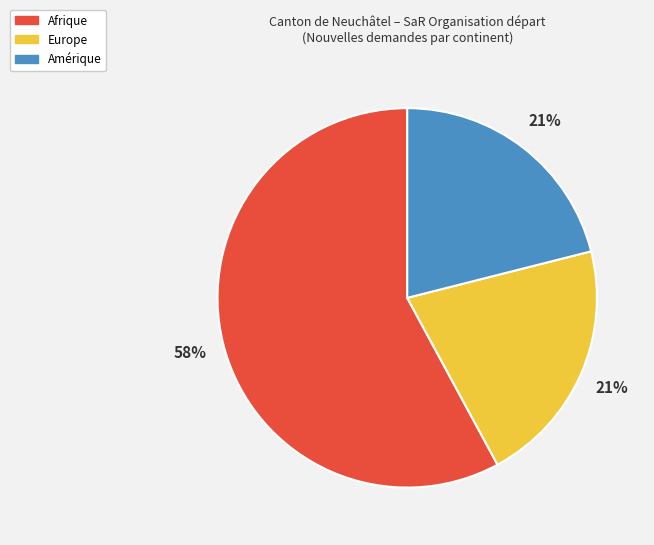

To the nearest percent, what is the difference between the largest and smallest slice percentages?

37%